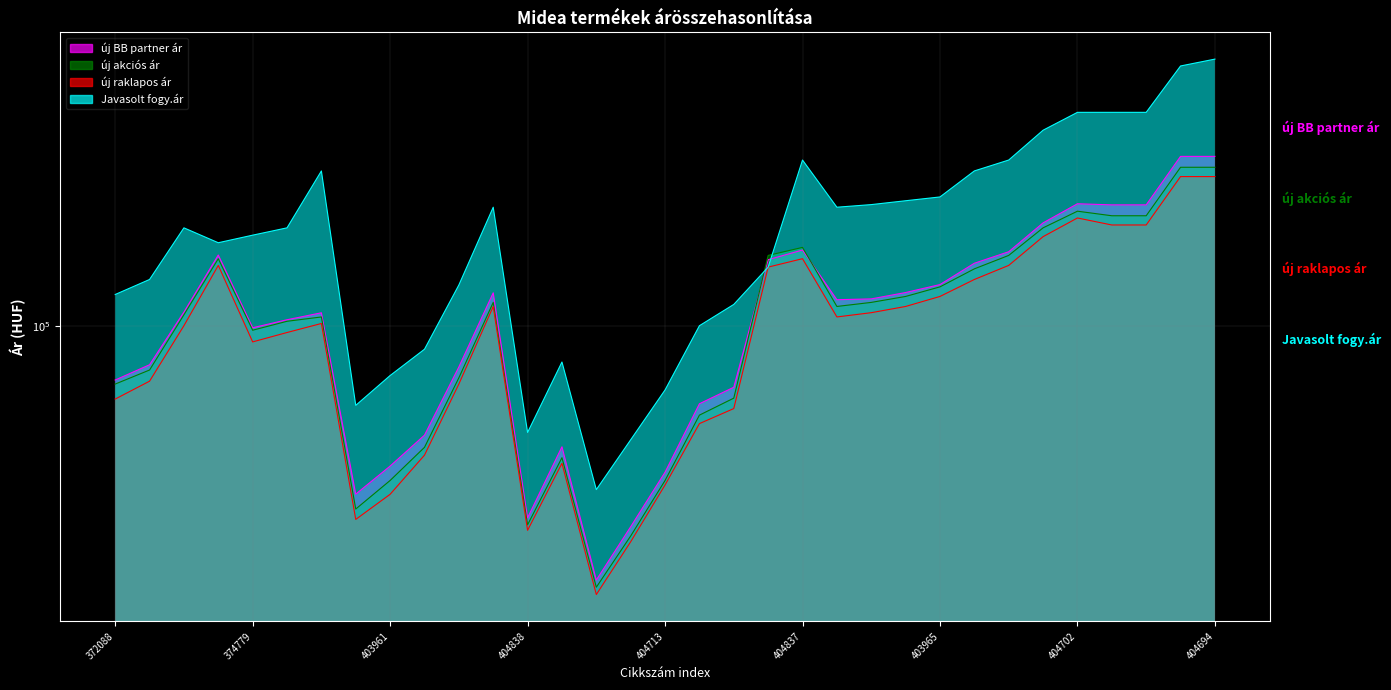

What is the minimum value for új BB partner ár?

32021